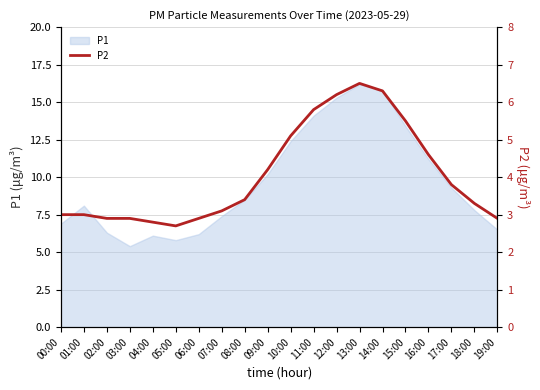

How many values are below 3?

6